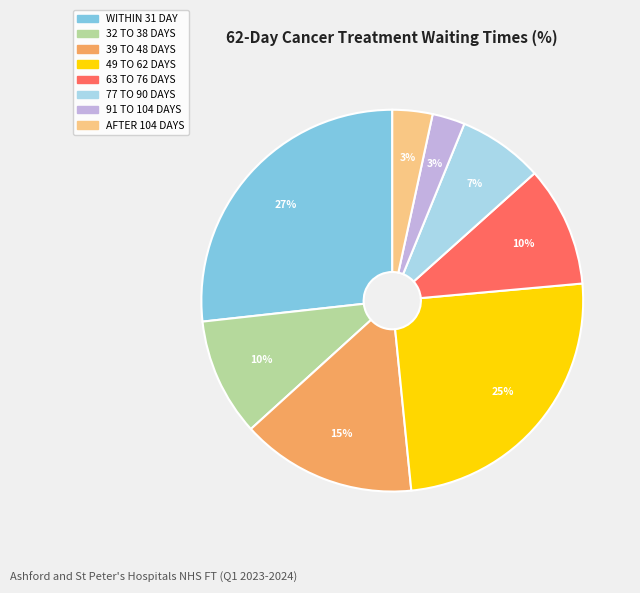

How many slices are in this pie chart?

8